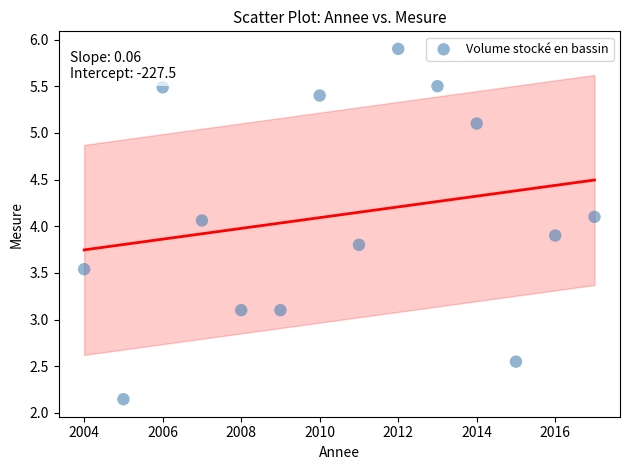

What is the range of Y values (max minus min)?

3.8